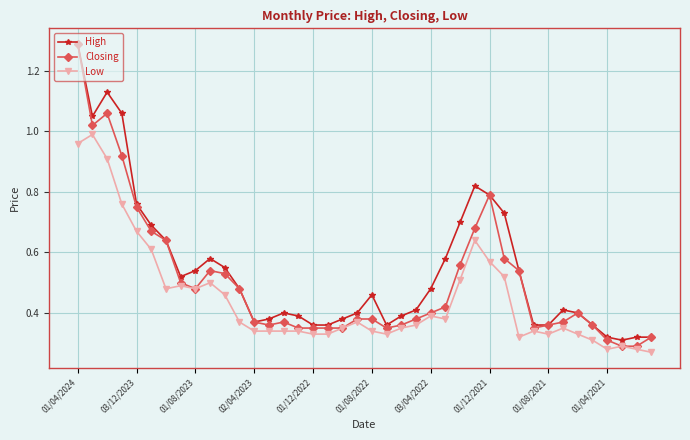

Which series has the largest range (max minus min)?

Closing